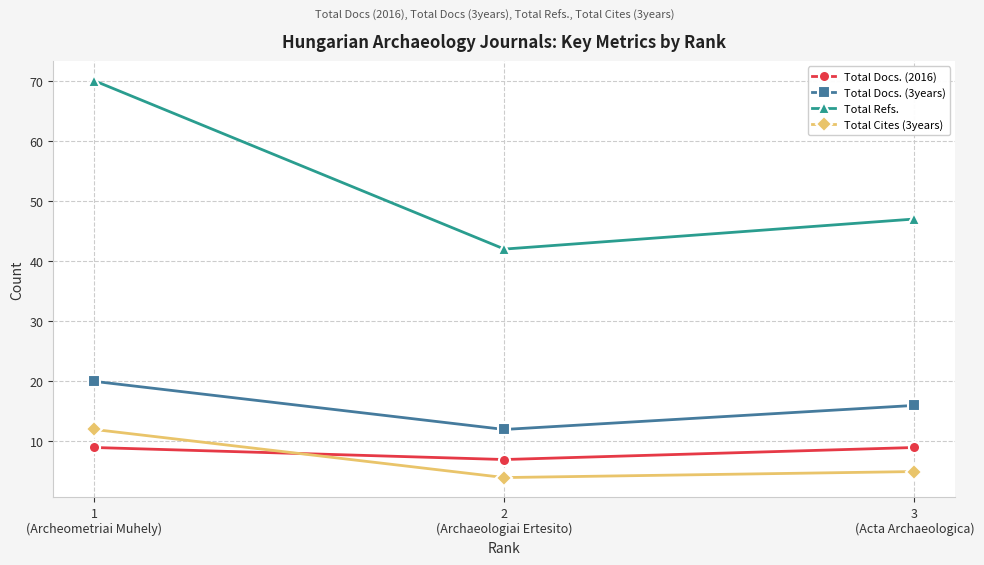

What is the total value across all series at 3
(Acta Archaeologica)?

77